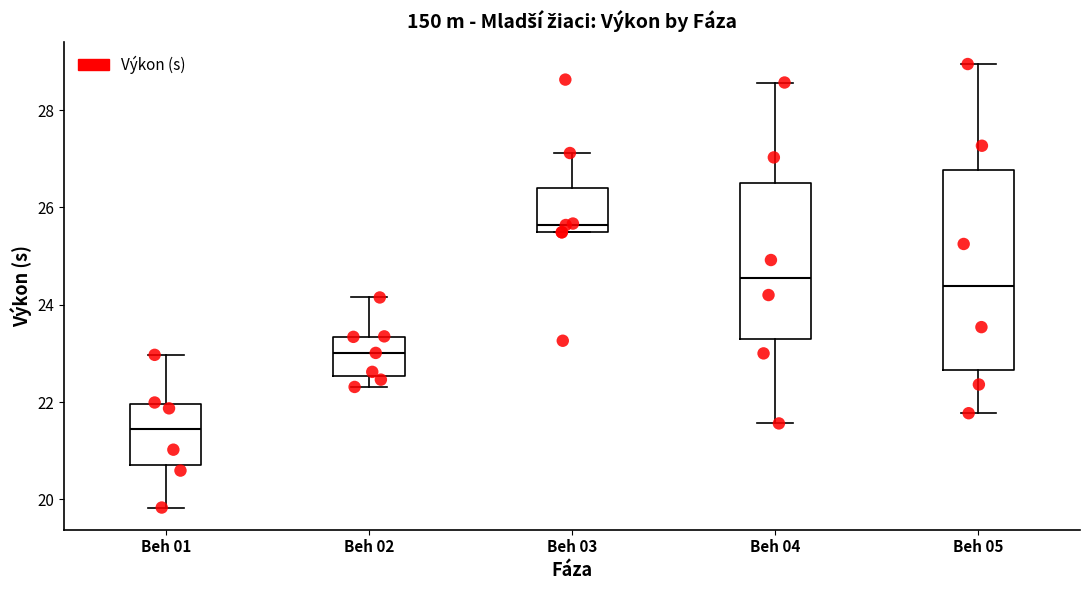

Reading left to right, transcribe this box plot: for each box, give where its median line is, the range the box spans, and where its two whiskers end, as read against the y-axis. The values are not printed on the chart, so give them approximately, as read against the axis.

Beh 01: median 21.4, box 20.6 to 22.0, whiskers 19.8 to 23.0
Beh 02: median 23.0, box 22.6 to 23.4, whiskers 22.4 to 24.2
Beh 03: median 25.6, box 25.4 to 26.4, whiskers 25.4 to 27.2
Beh 04: median 24.6, box 23.4 to 26.6, whiskers 21.6 to 28.6
Beh 05: median 24.4, box 22.6 to 26.8, whiskers 21.8 to 29.0